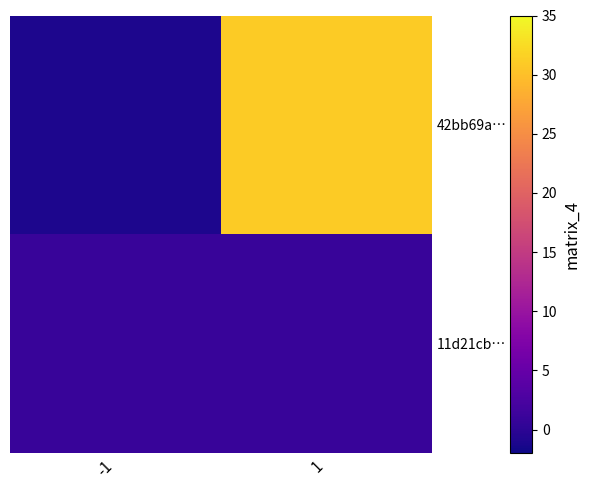

List the series in order of their overall mean, highest first.

42bb69a…, 11d21cb…